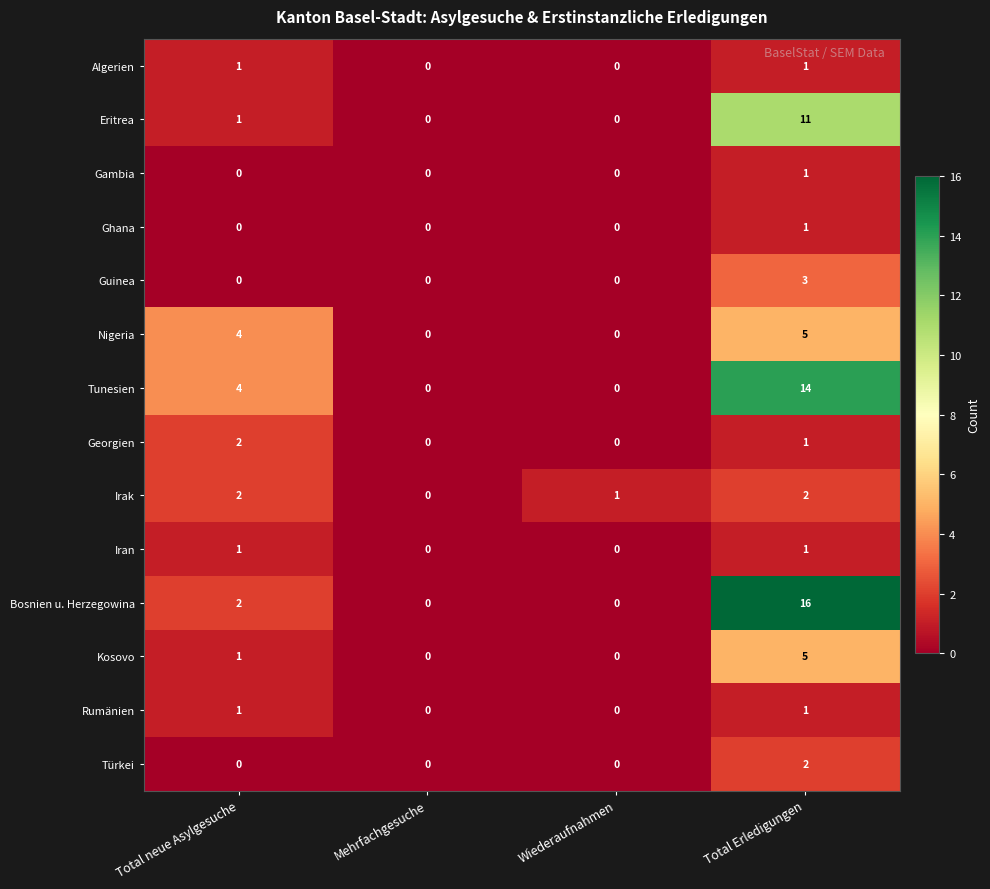

Is it true that Rumänien equals 1 at Total Erledigungen?

True